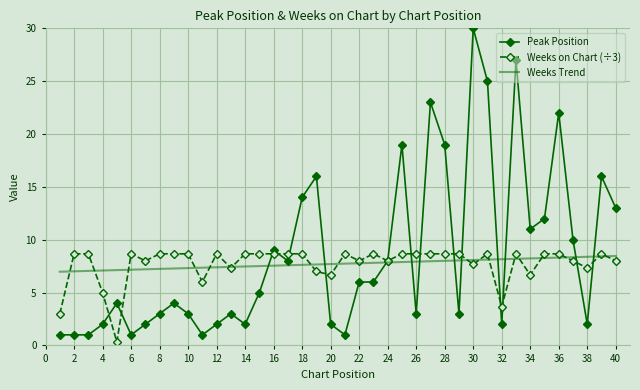

At how many categories does at least one series exceed 15?

9